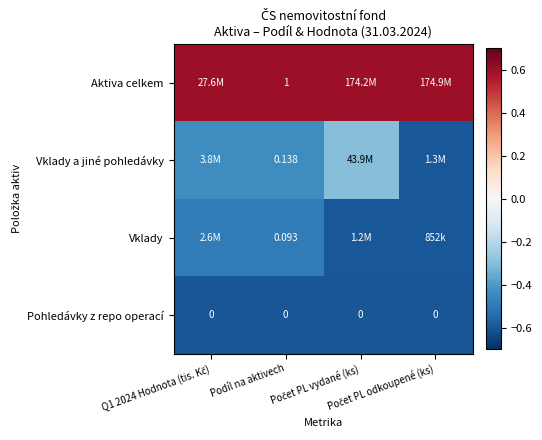

Is the value of Vklady at Počet PL vydané (ks) greater than the value of Pohledávky z repo operací at Počet PL odkoupené (ks)?

Yes